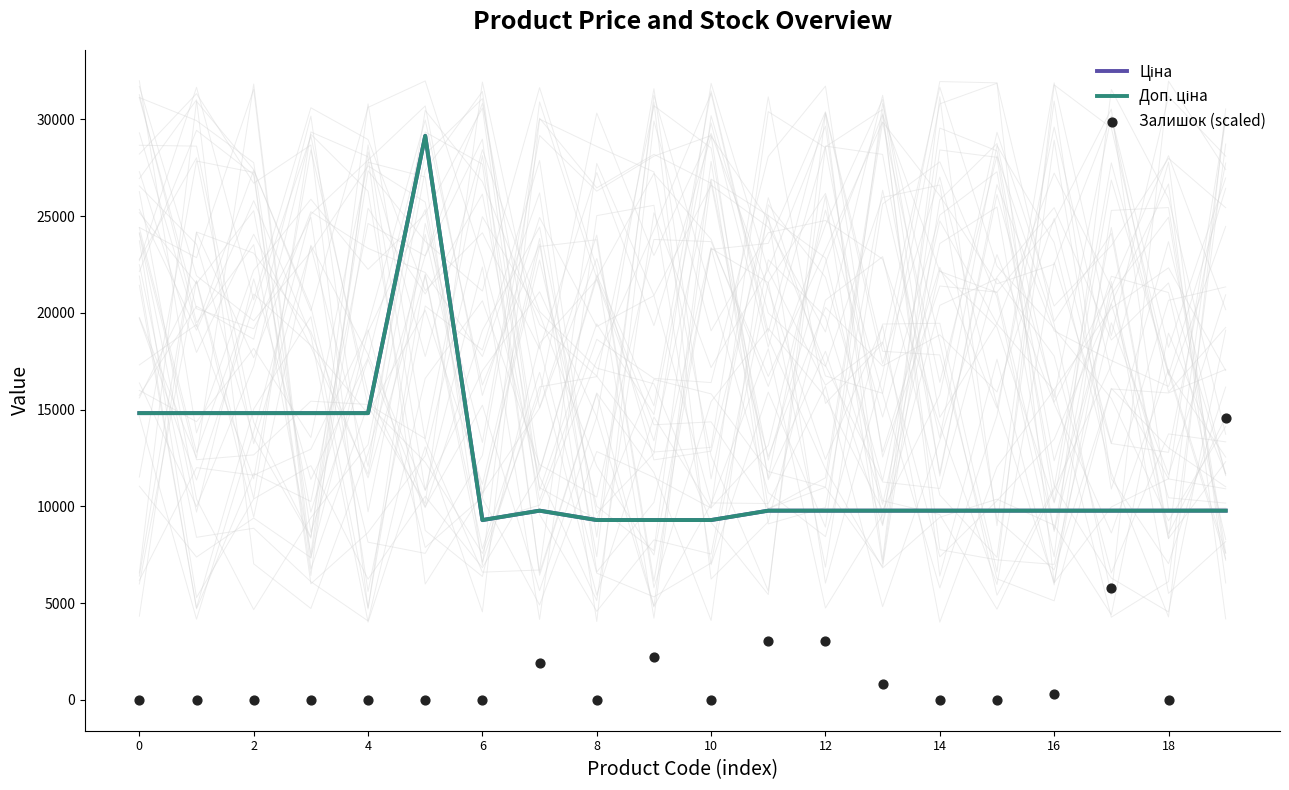

What is the total value across all series at 2?

29635.2